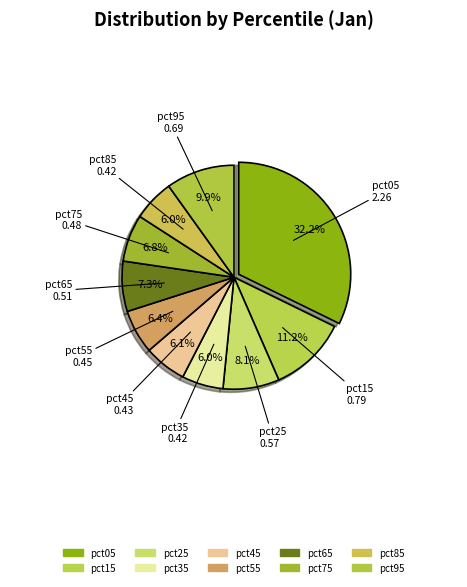

How many segments does this pie chart have?

10